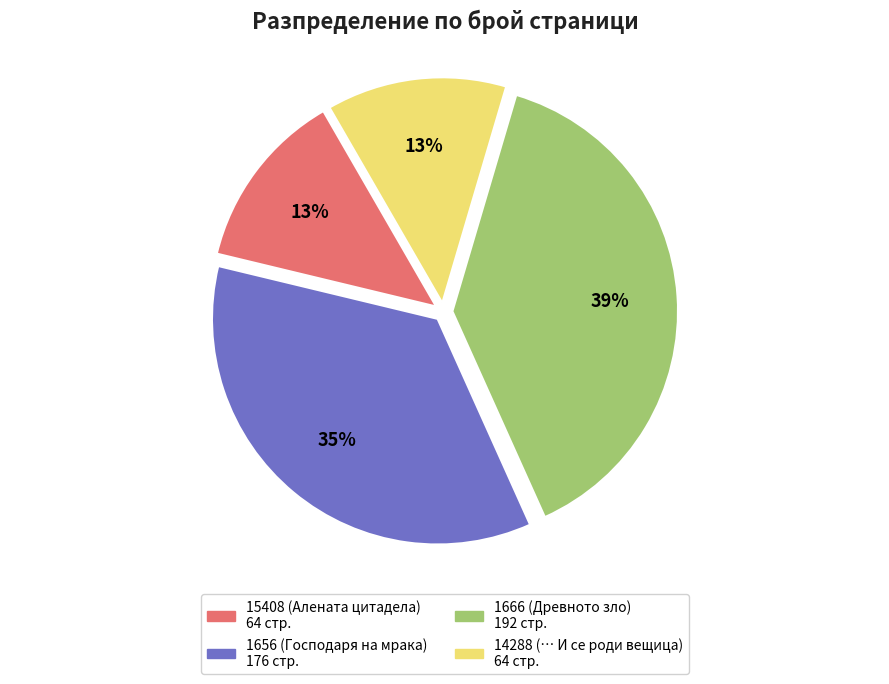

Which has a higher value, 14288 (… И се роди вещица) or 1656 (Господаря на мрака)?

1656 (Господаря на мрака)